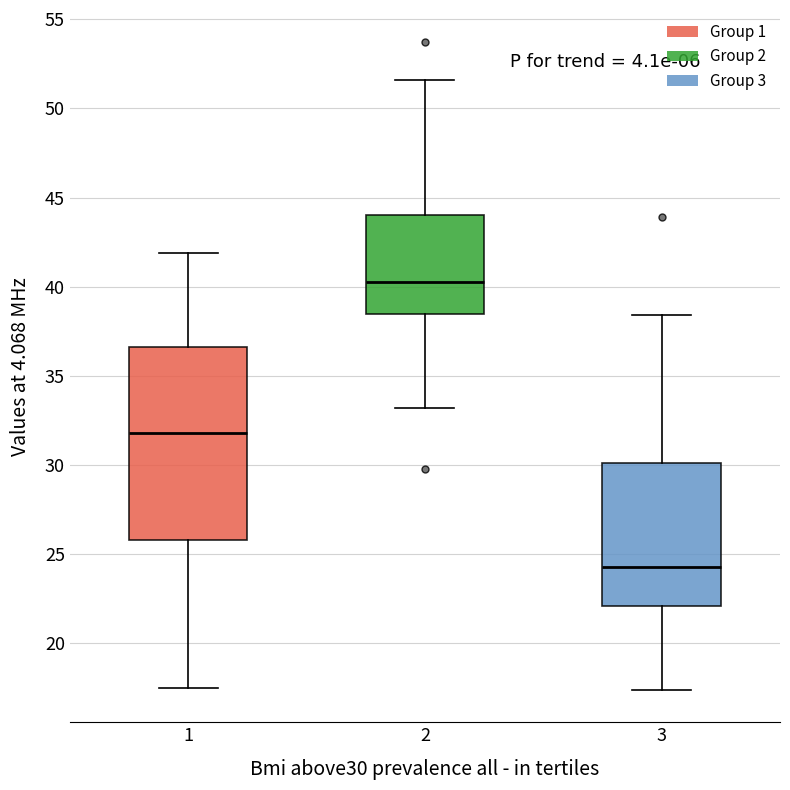

Which box is the tallest, from its lower edge to its upper edge?

1